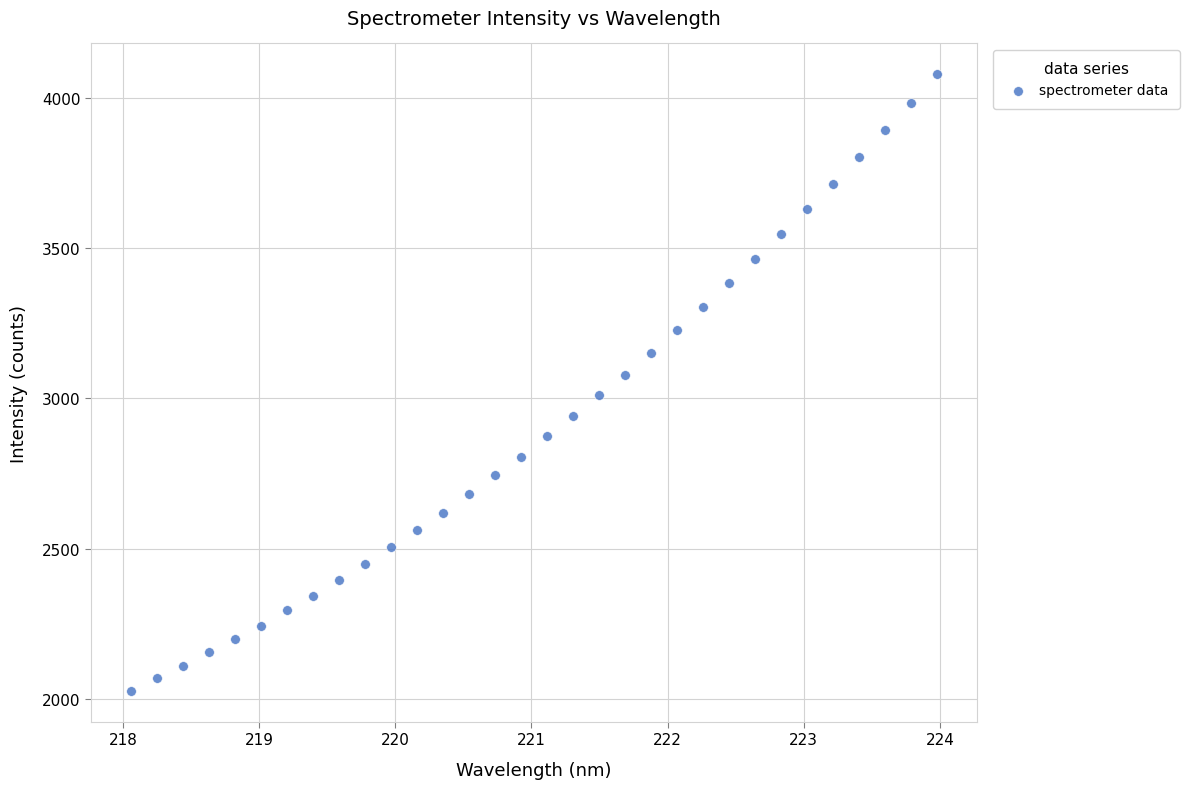

What is the range of X values (max minus min)?

5.9